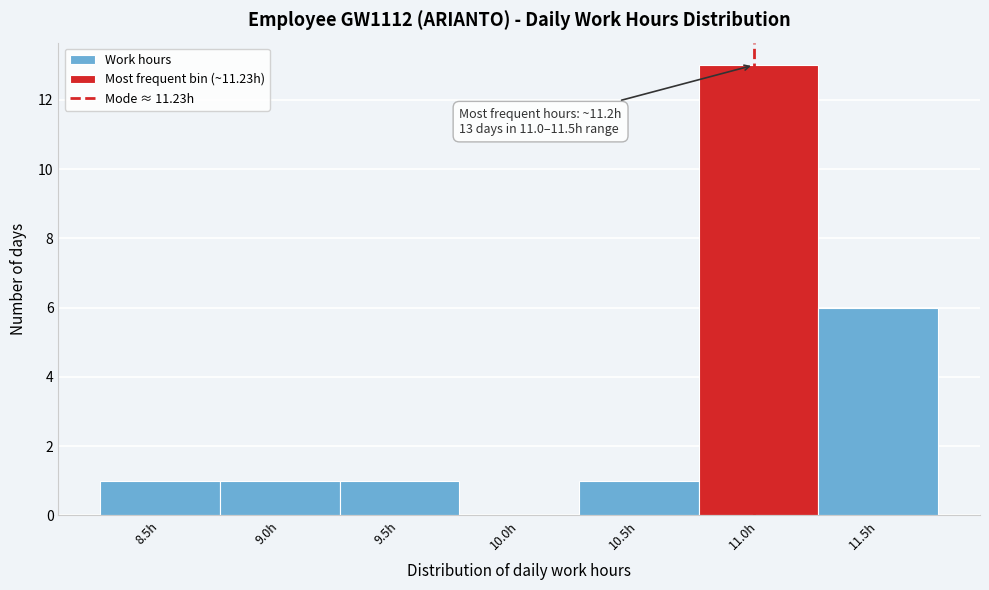

Reading left to right, list all the values displayed in this chart.

8.5h=1	9.0h=1	9.5h=1	10.0h=0	10.5h=1	11.0h=13	11.5h=6